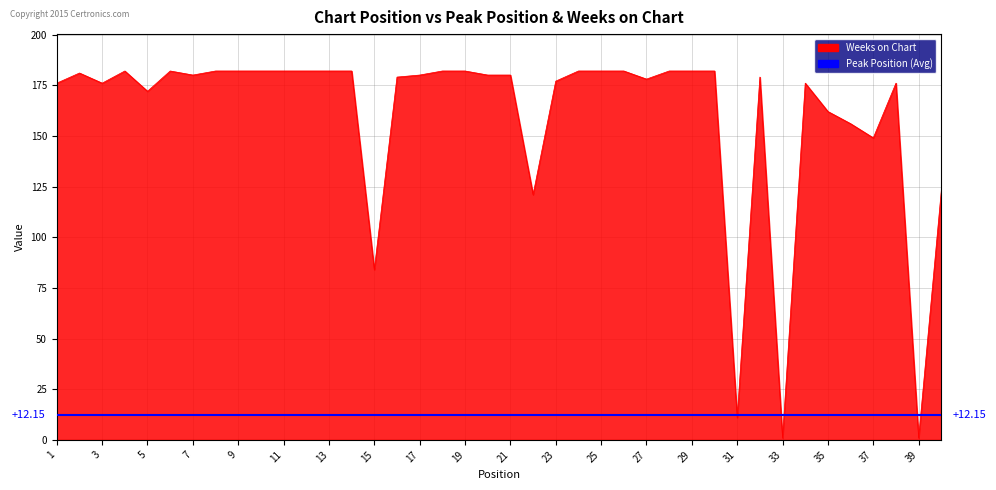

How many intersections are there between Peak Position and Weeks on Chart?

4